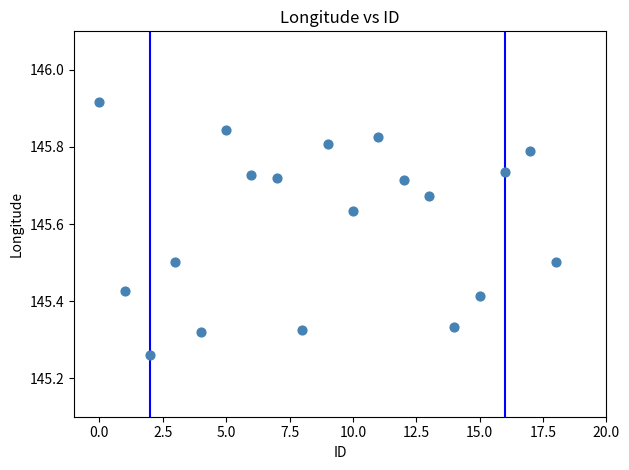

What is the range of Y values (max minus min)?

0.7